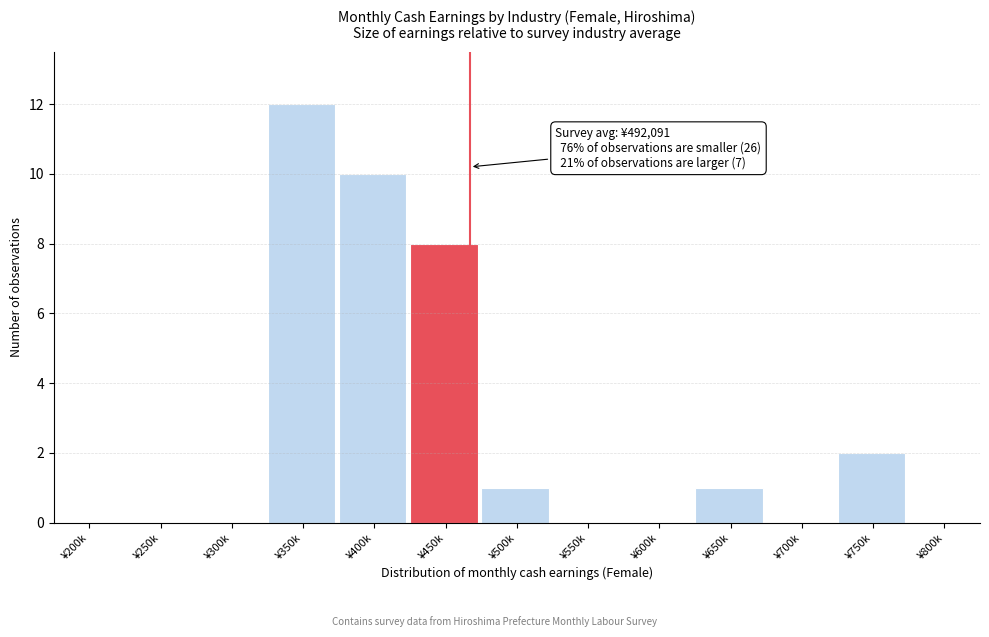

Reading left to right, transcribe all the data shown in this chart.

¥200k=0	¥250k=0	¥300k=0	¥350k=12	¥400k=10	¥450k=8	¥500k=1	¥550k=0	¥600k=0	¥650k=1	¥700k=0	¥750k=2	¥800k=0